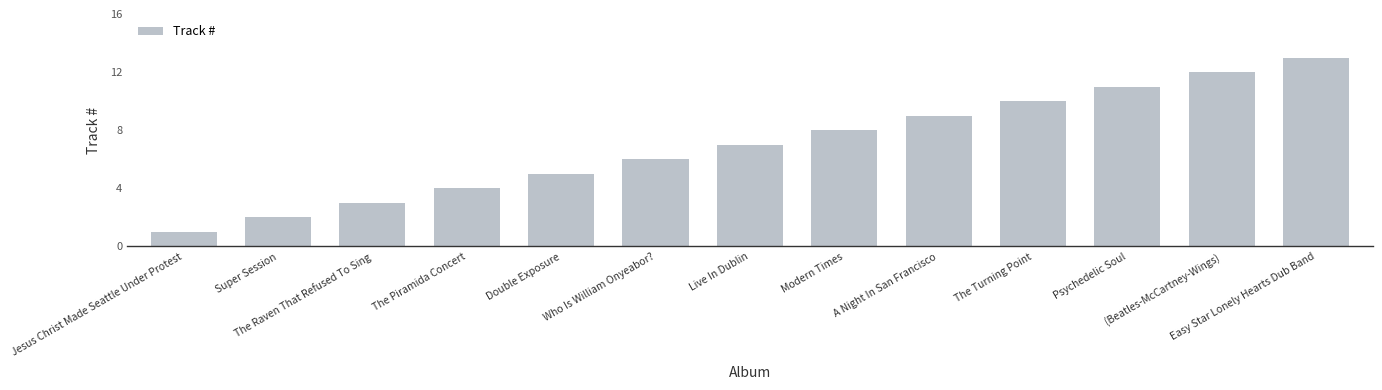

What is the sum of all values?

91